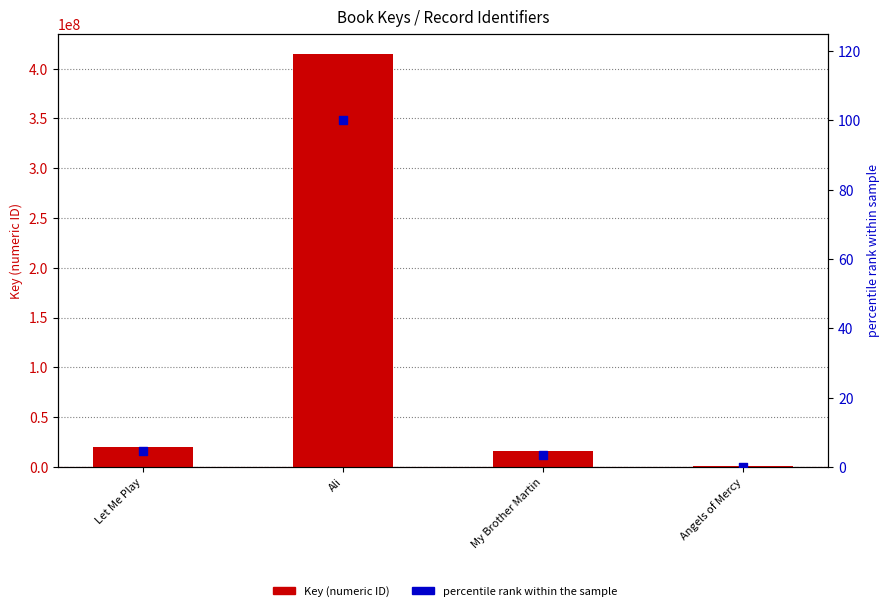

Which series has the largest total across all categories?

Key